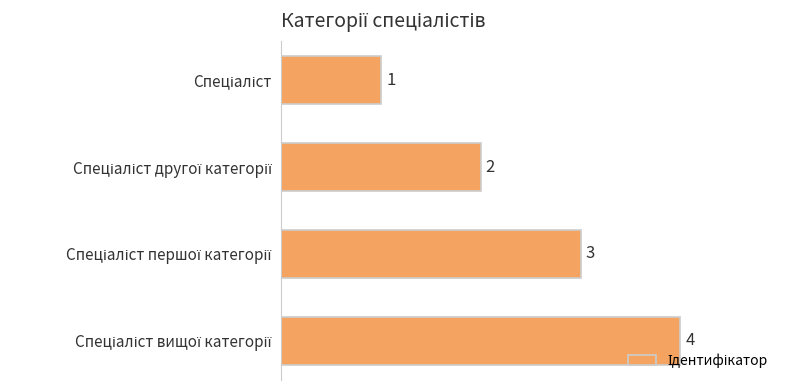

How many values are between 2 and 4?

3